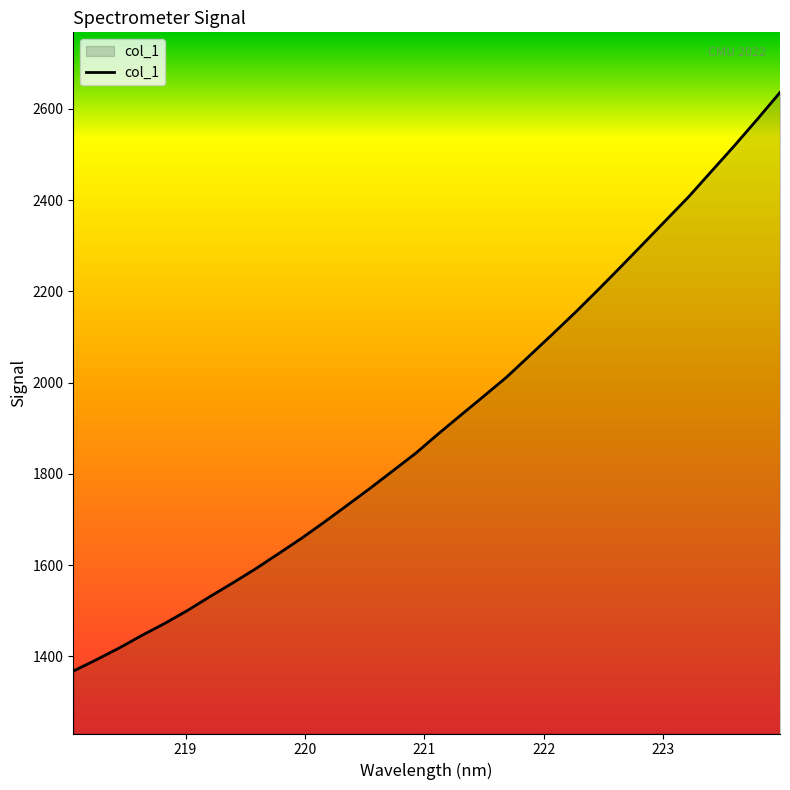

What is the difference between the maximum and minimum values?

1268.7